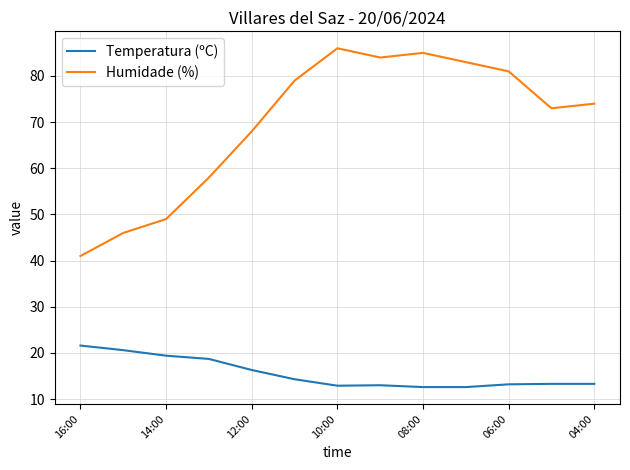

What is the difference between the maximum and minimum values in the Temperatura (ºC) series?

9.0